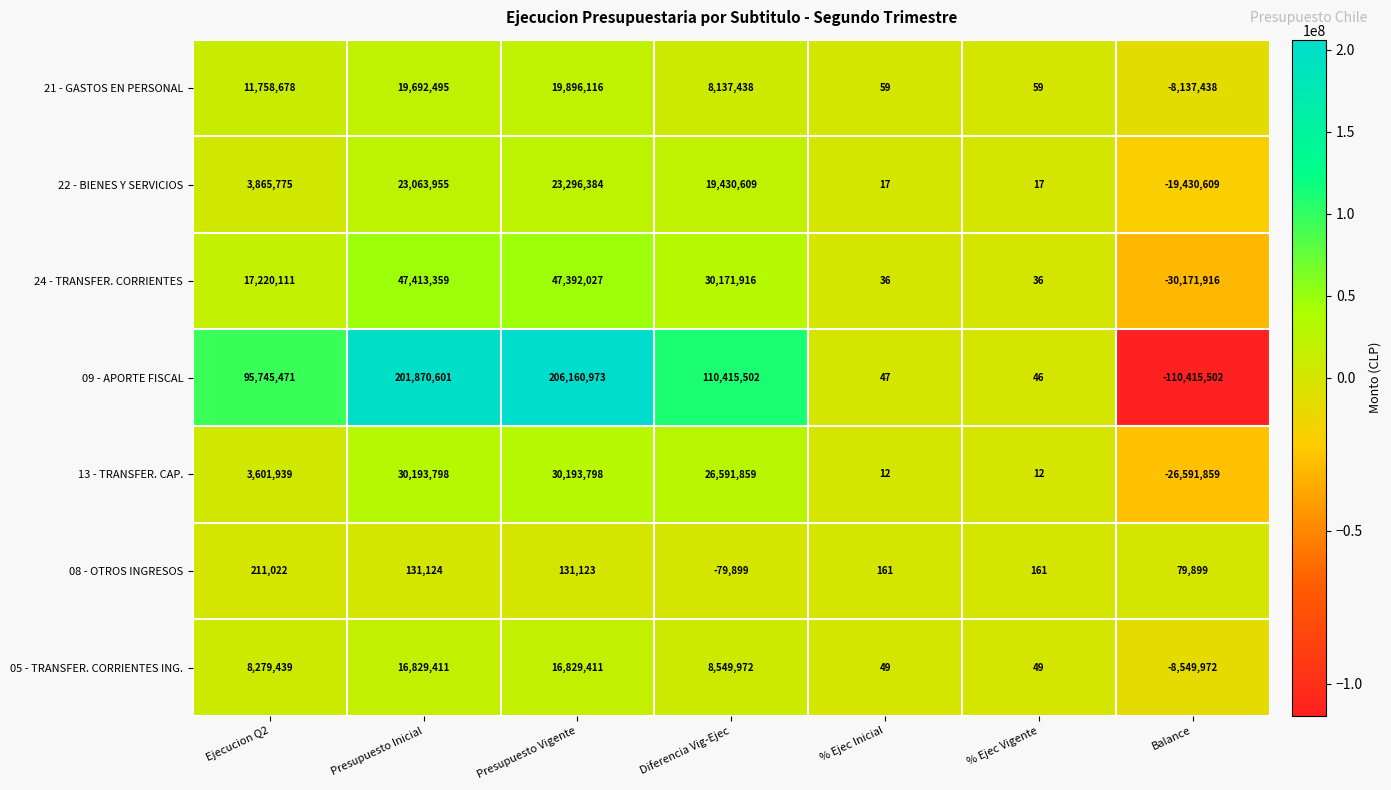

At how many categories does at least one series exceed 15508056?

4